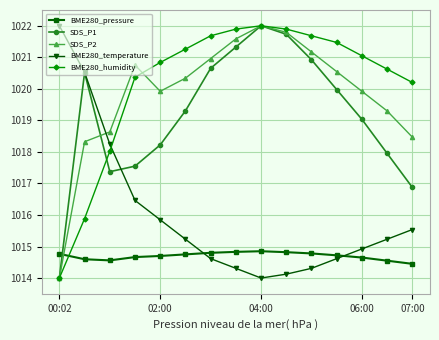

True or false: BME280_humidity and BME280_pressure cross at least once.

True